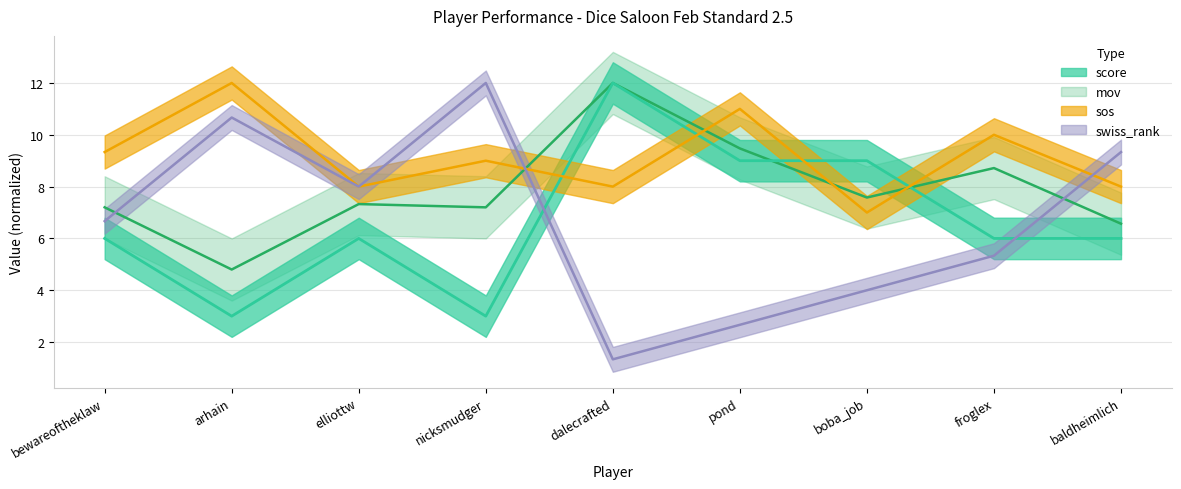

True or false: swiss_rank has a value of 6.7 at bewareoftheklaw.

True